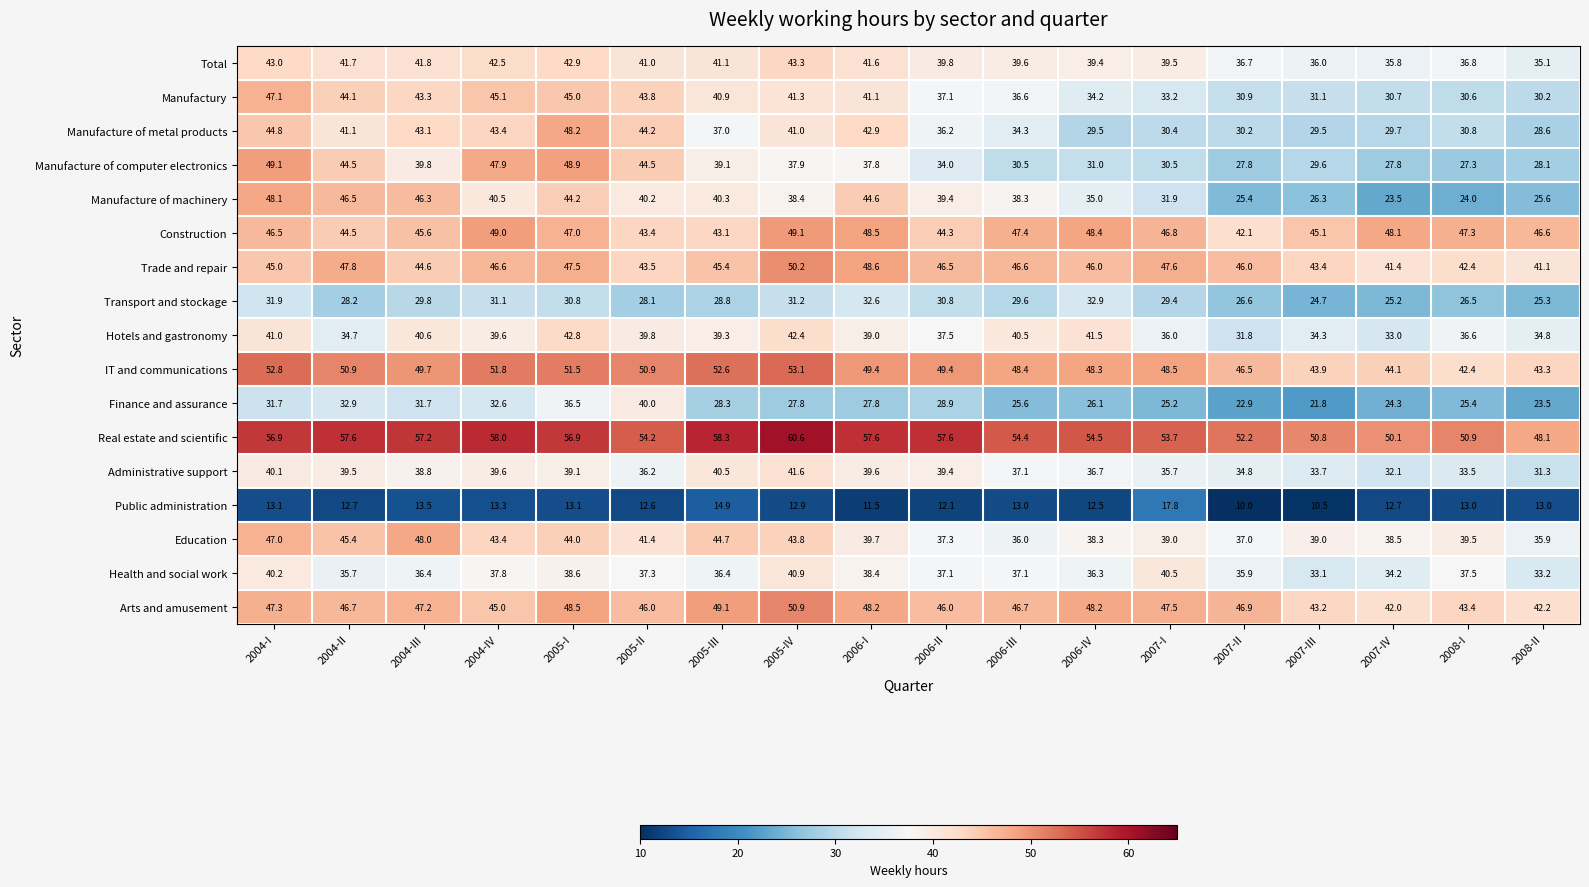

What is the difference between the maximum and minimum values in the Hotels and gastronomy series?

11.0